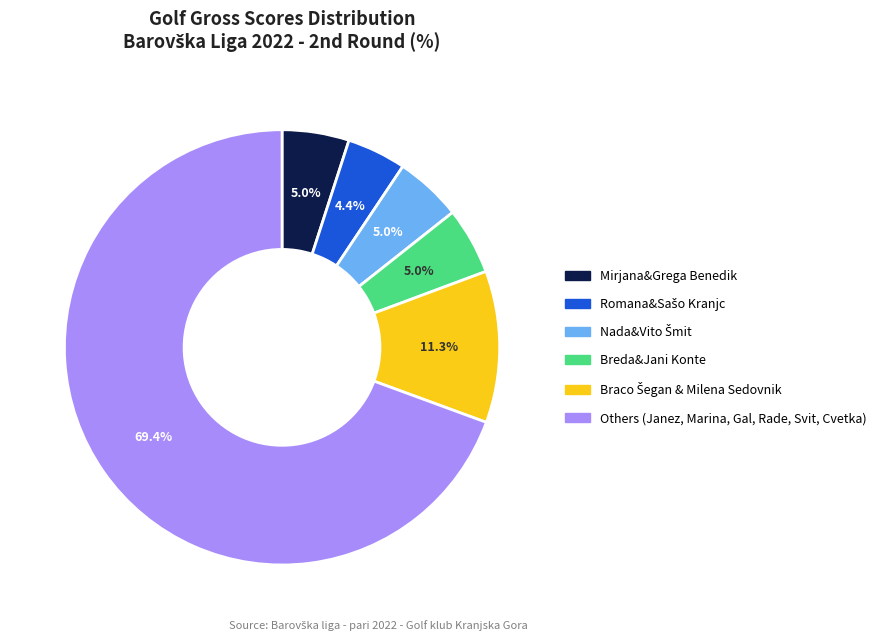

Does any single category account for the majority?

Yes